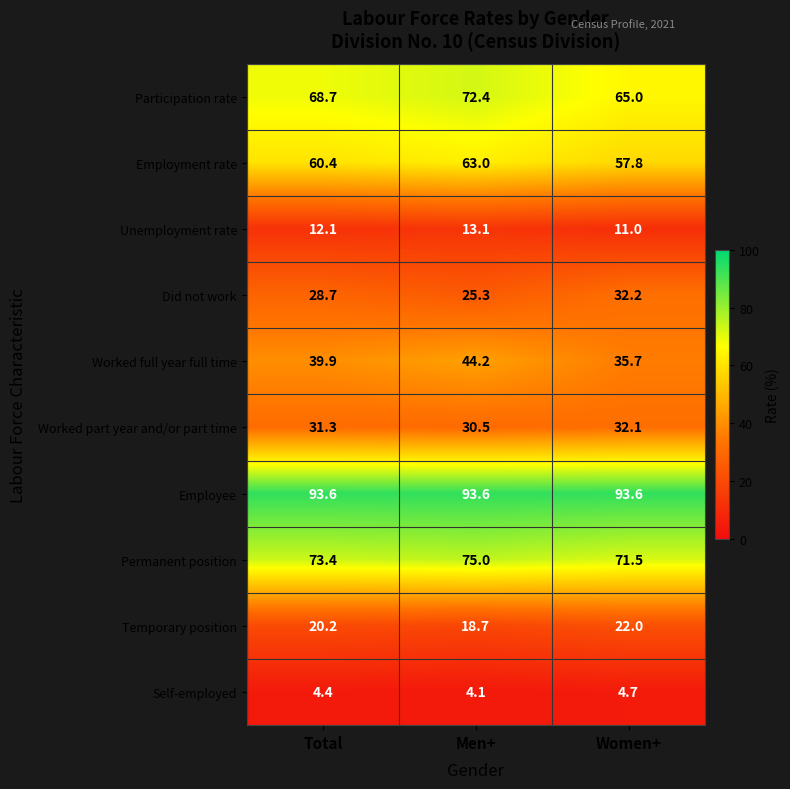

At which label is Worked part year and/or part time closest to 31?

Total